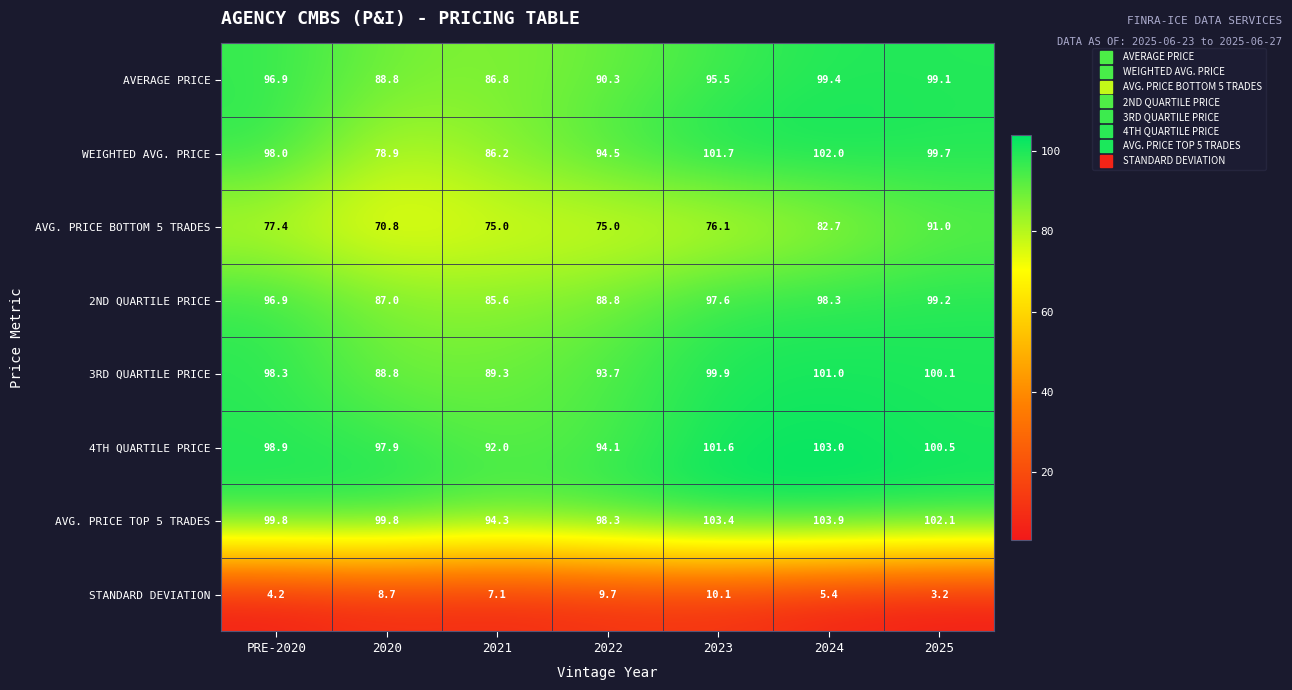

What is the difference between the maximum and second lowest values in the 4TH QUARTILE PRICE series?

8.9